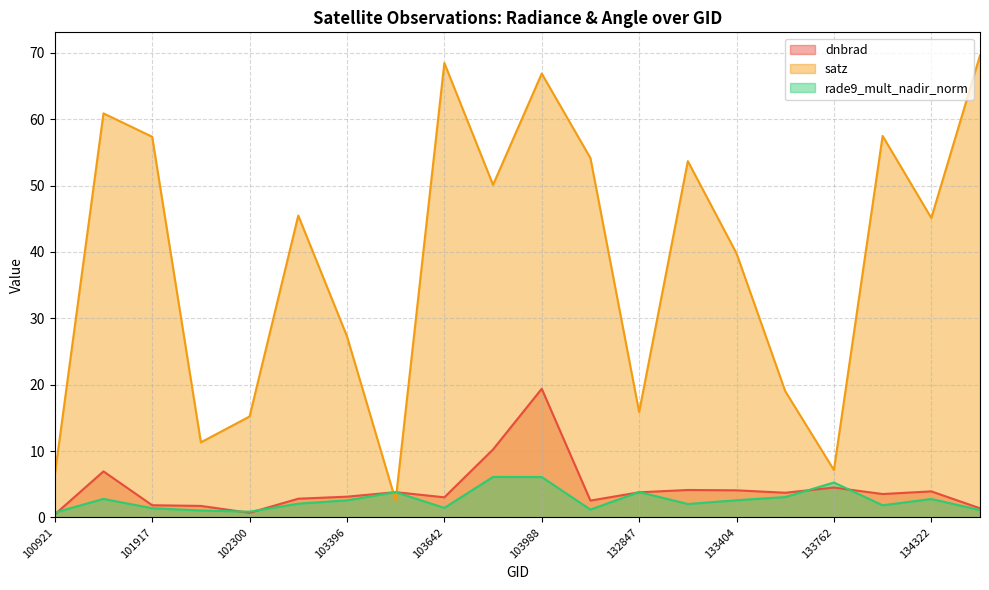

List the labels in order of rade9_mult_nadir_norm value, smallest first.

100921, 102300, 102179, 134492, 104471, 101917, 103642, 134138, 133209, 103278, 103396, 133404, 134322, 101805, 133584, 103515, 132847, 133762, 103988, 103877